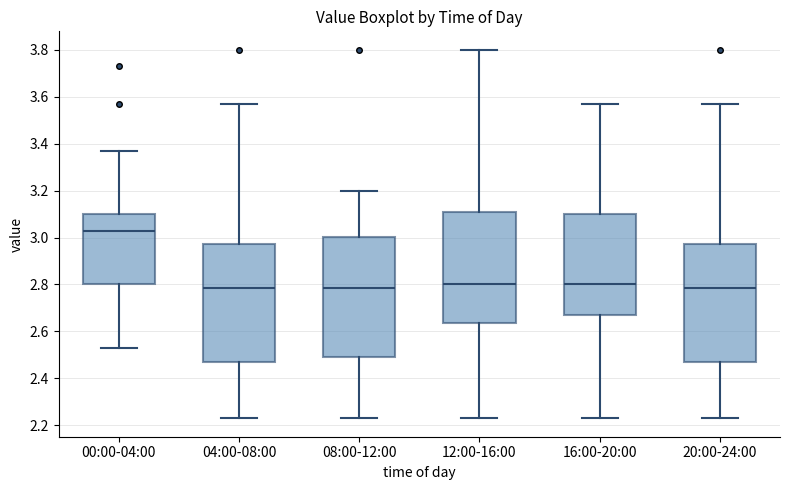

Reading left to right, transcribe this box plot: for each box, give where its median line is, the range the box spans, and where its two whiskers end, as read against the y-axis. The values are not printed on the chart, so give them approximately, as read against the axis.

00:00-04:00: median 3.04, box 2.80 to 3.10, whiskers 2.54 to 3.38
04:00-08:00: median 2.78, box 2.48 to 2.98, whiskers 2.24 to 3.58
08:00-12:00: median 2.78, box 2.50 to 3.00, whiskers 2.24 to 3.20
12:00-16:00: median 2.80, box 2.64 to 3.10, whiskers 2.24 to 3.80
16:00-20:00: median 2.80, box 2.68 to 3.10, whiskers 2.24 to 3.58
20:00-24:00: median 2.78, box 2.48 to 2.98, whiskers 2.24 to 3.58